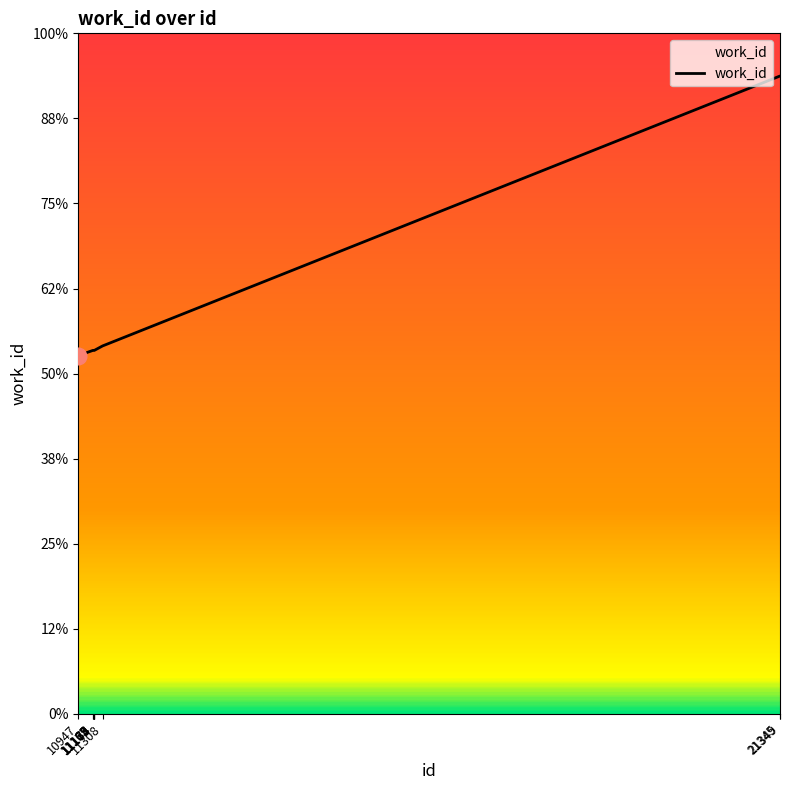

Is this an area chart (filled region under the line)?

Yes